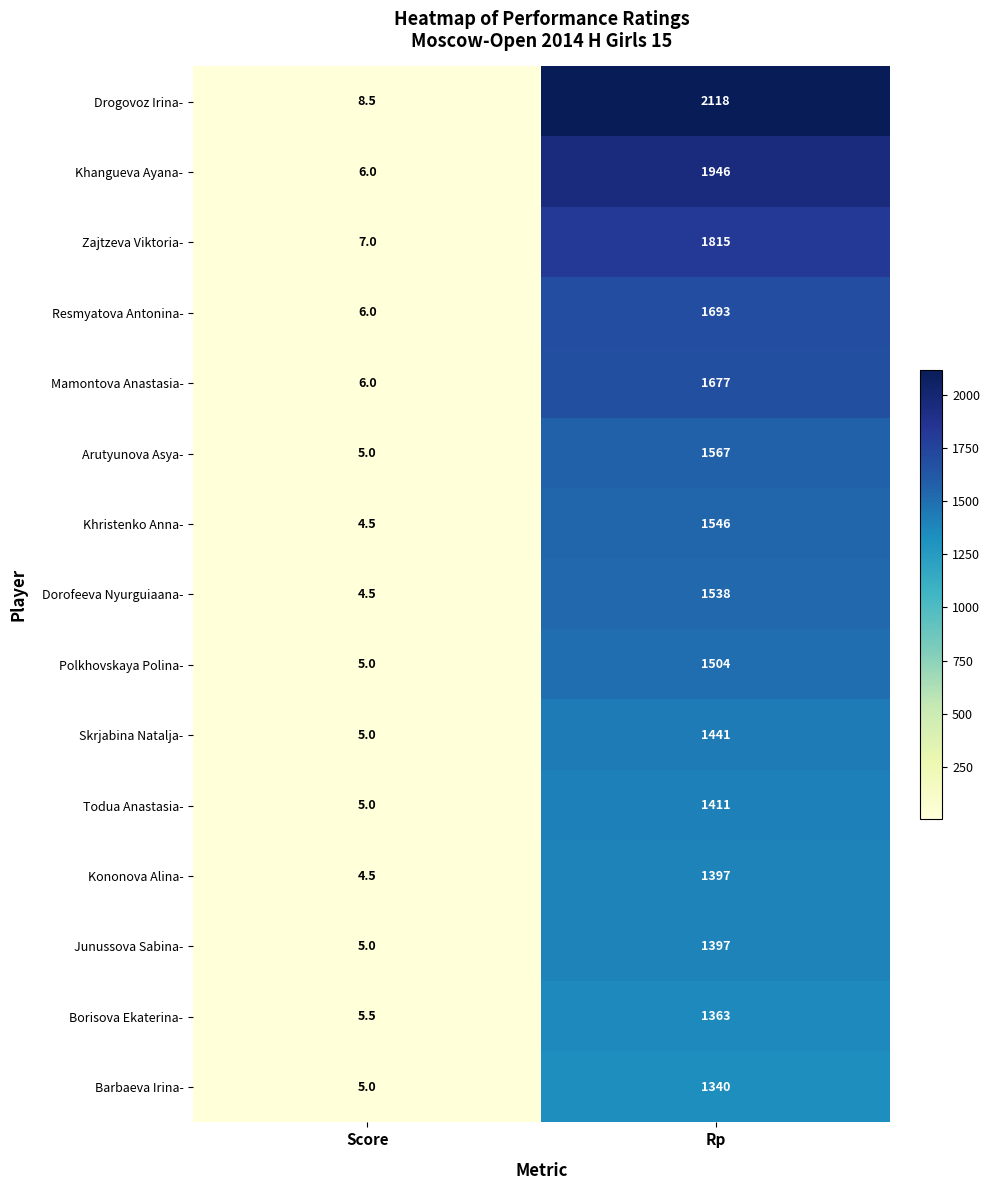

Which series changed the most between Score and Rp?

Drogovoz Irina-